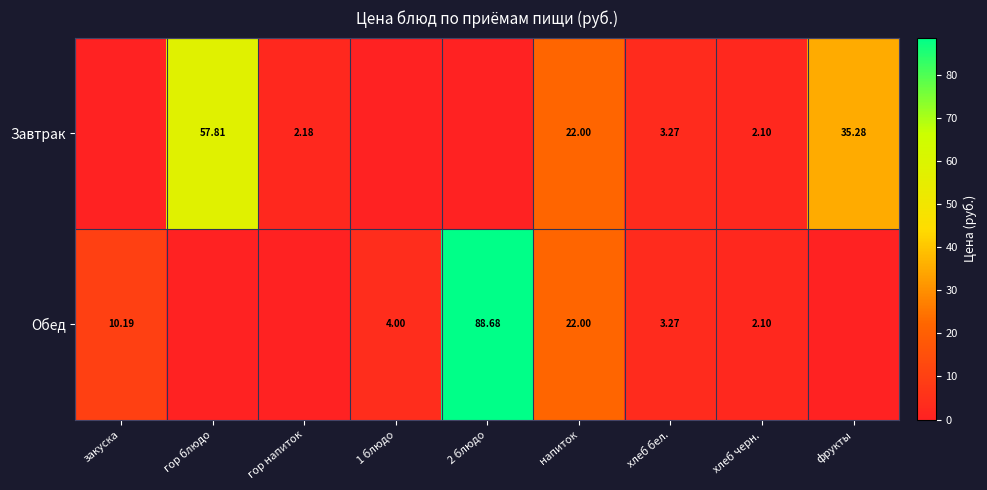

Is the value of Обед at 2 блюдо greater than the value of Завтрак at гор блюдо?

Yes